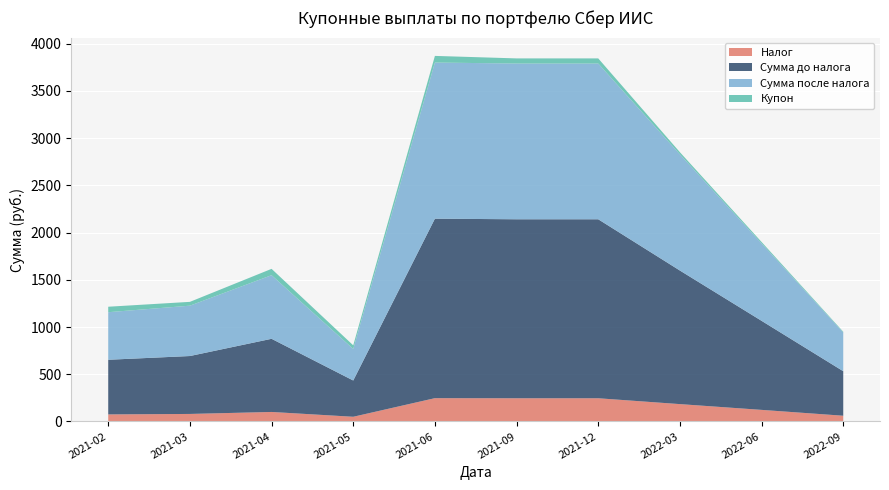

Reading right to left, what are all the values shown in this chart?

Налог: 2022-09=61.0	2022-06=123.0	2022-03=184.0	2021-12=246.0	2021-09=246.0	2021-06=247.0	2021-05=50.0	2021-04=101.0	2021-03=80.0	2021-02=75.0
Сумма до налога: 2022-09=471.2	2022-06=942.5	2022-03=1413.7	2021-12=1894.3	2021-09=1894.3	2021-06=1899.5	2021-05=383.9	2021-04=774.3	2021-03=612.9	2021-02=578.4
Сумма после налога: 2022-09=410.2	2022-06=819.5	2022-03=1229.7	2021-12=1648.3	2021-09=1648.3	2021-06=1652.5	2021-05=333.9	2021-04=673.3	2021-03=532.9	2021-02=503.4
Купон: 2022-09=7.5	2022-06=15.0	2022-03=22.4	2021-12=54.2	2021-09=54.2	2021-06=70.3	2021-05=38.4	2021-04=67.0	2021-03=40.4	2021-02=57.8